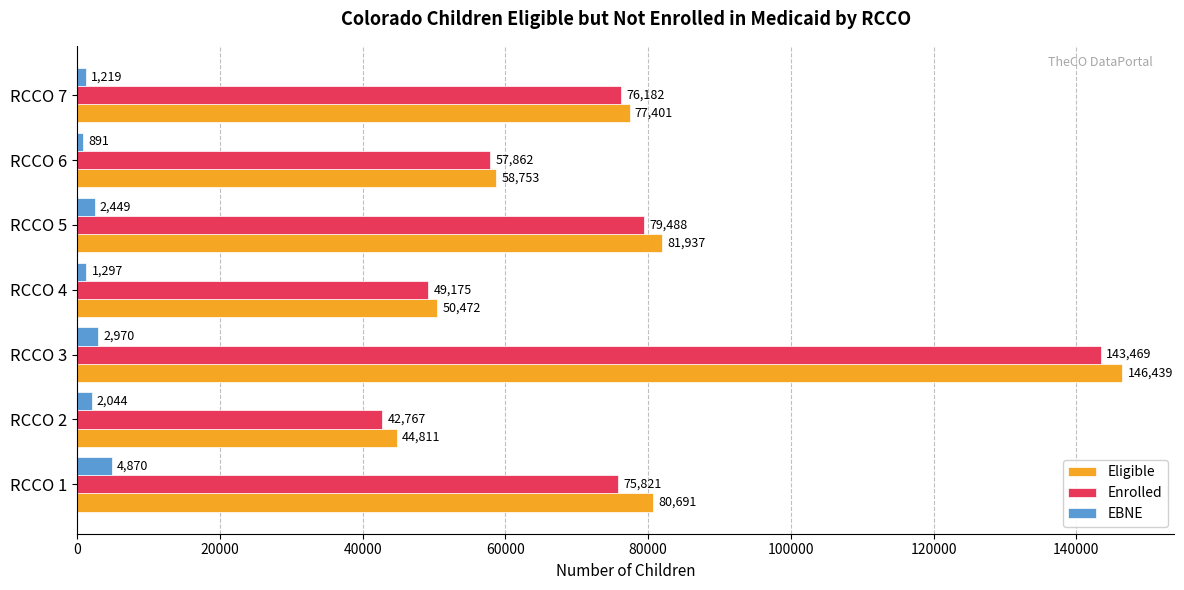

Count the number of categories in the chart.

7